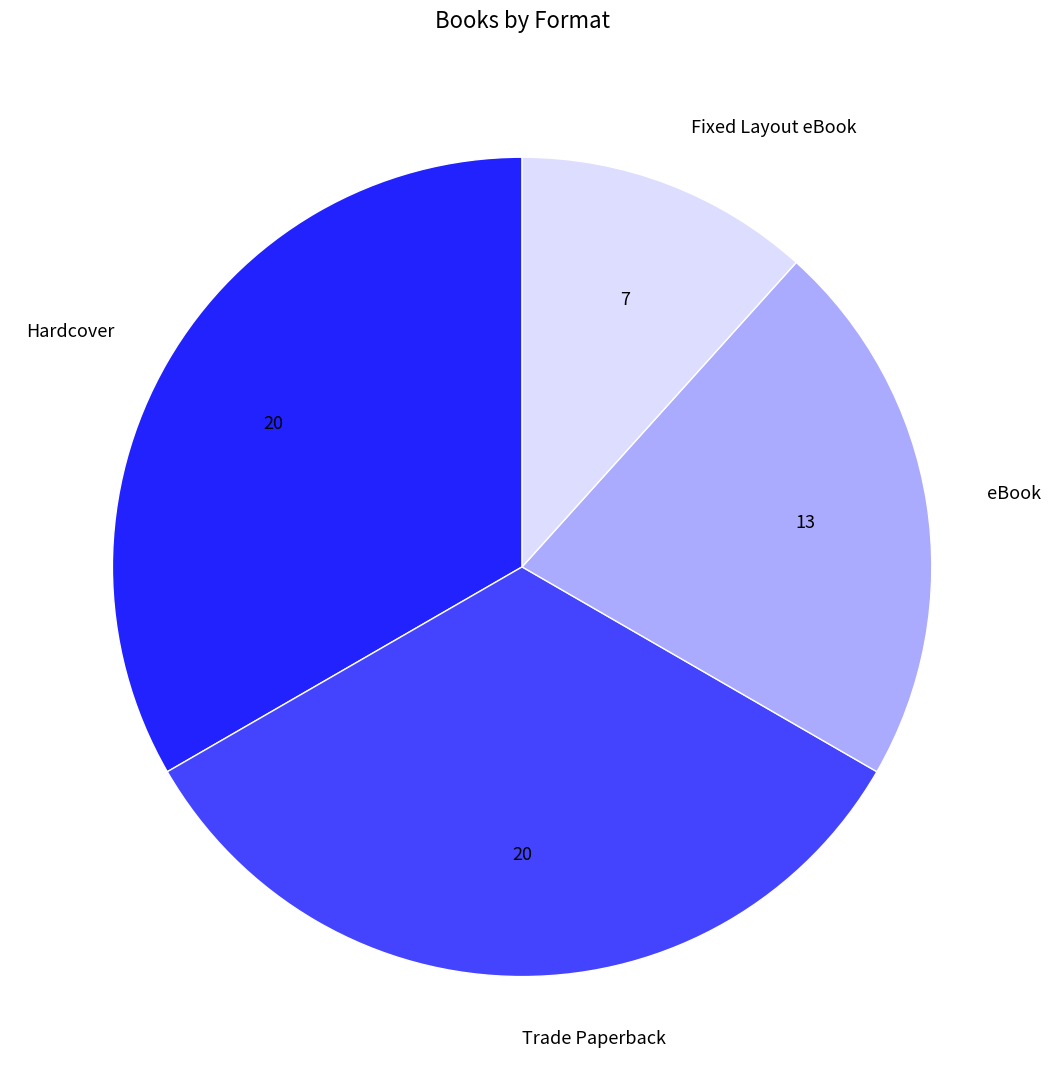

True or false: Hardcover accounts for 26% of the total.

False